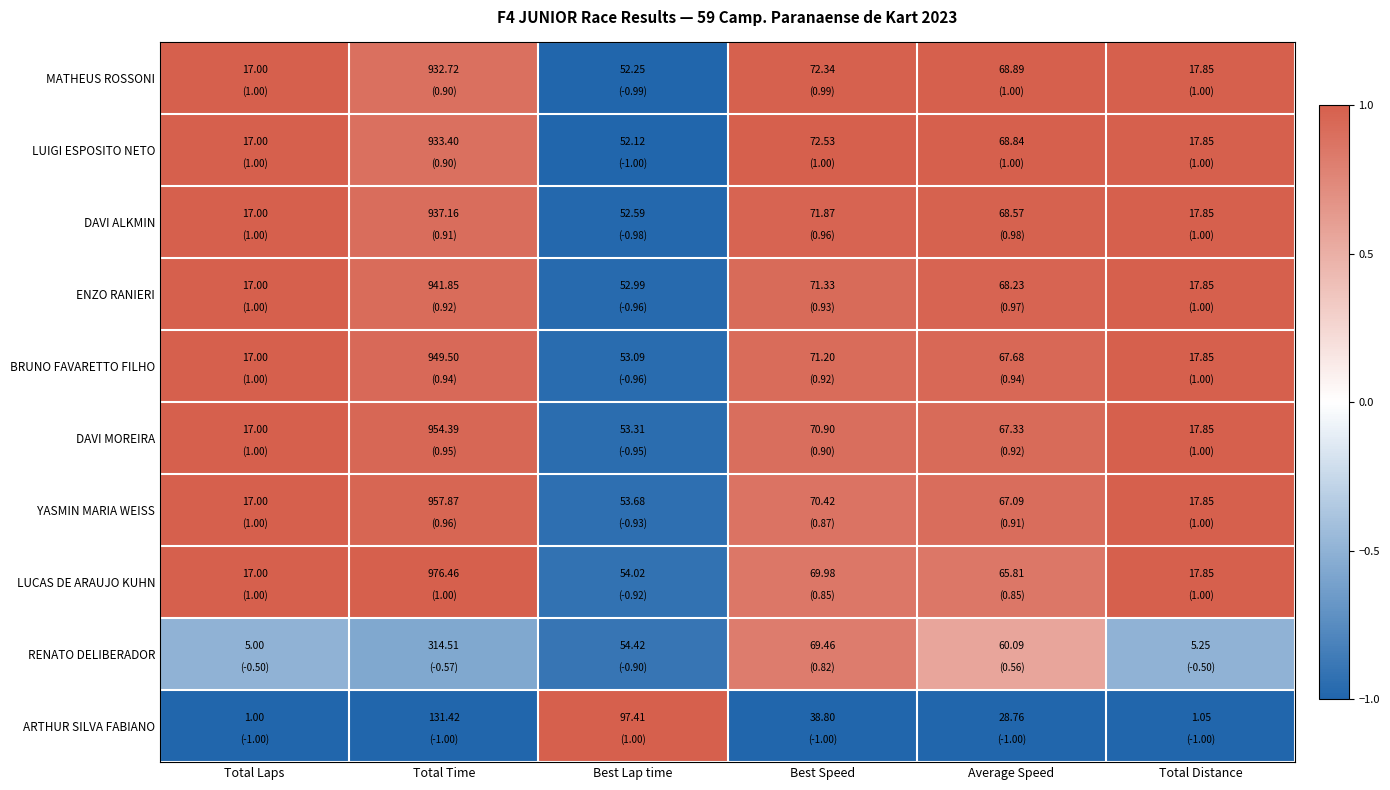

Which category has the lowest value across all series?

Total Laps